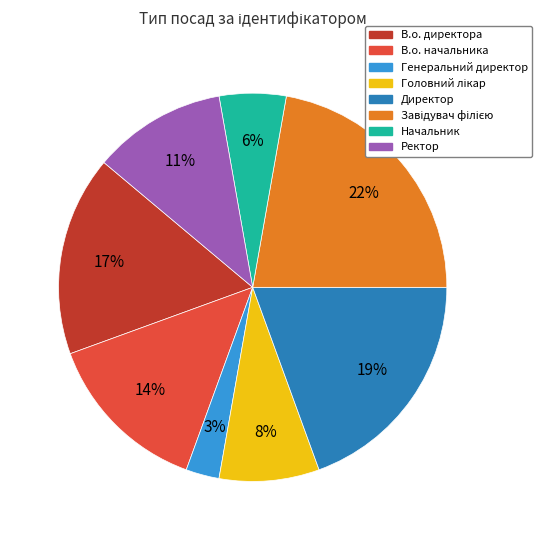

To the nearest percent, what is the difference between the largest and smallest slice percentages?

19%